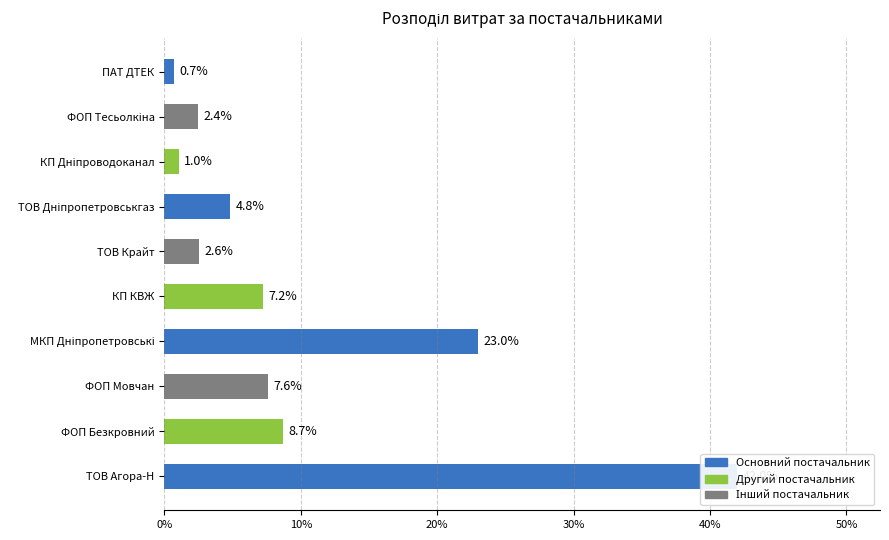

Which category has the highest value across all series?

ТОВ Агора-Н